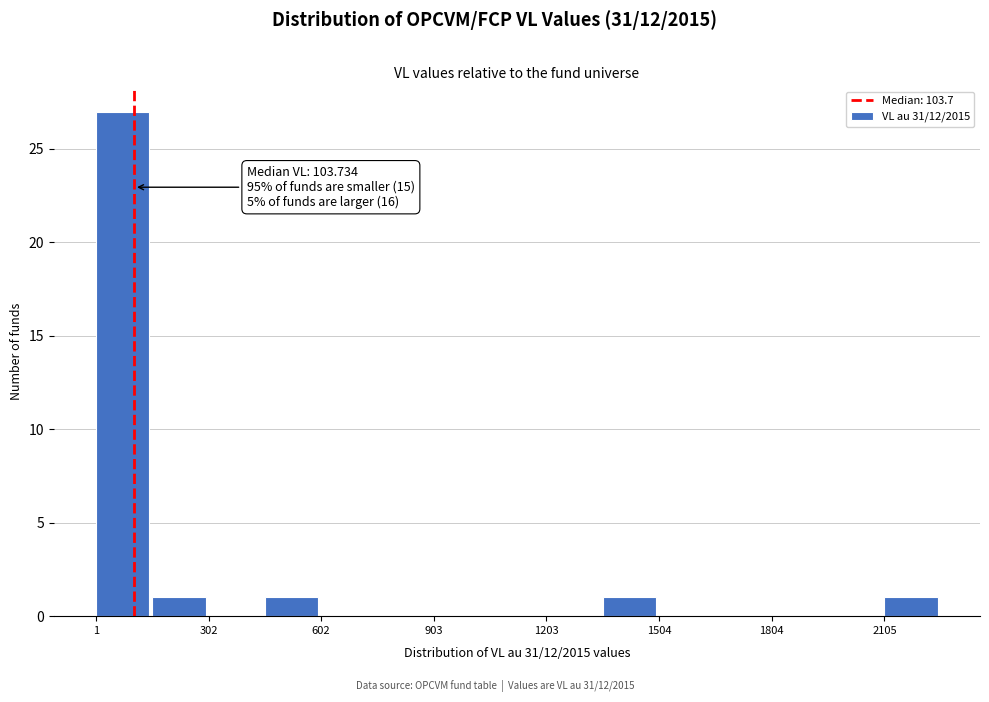

Around what value on the x-axis is the tallest bar? Give the approximate position of its centre, as read against the axis.

50